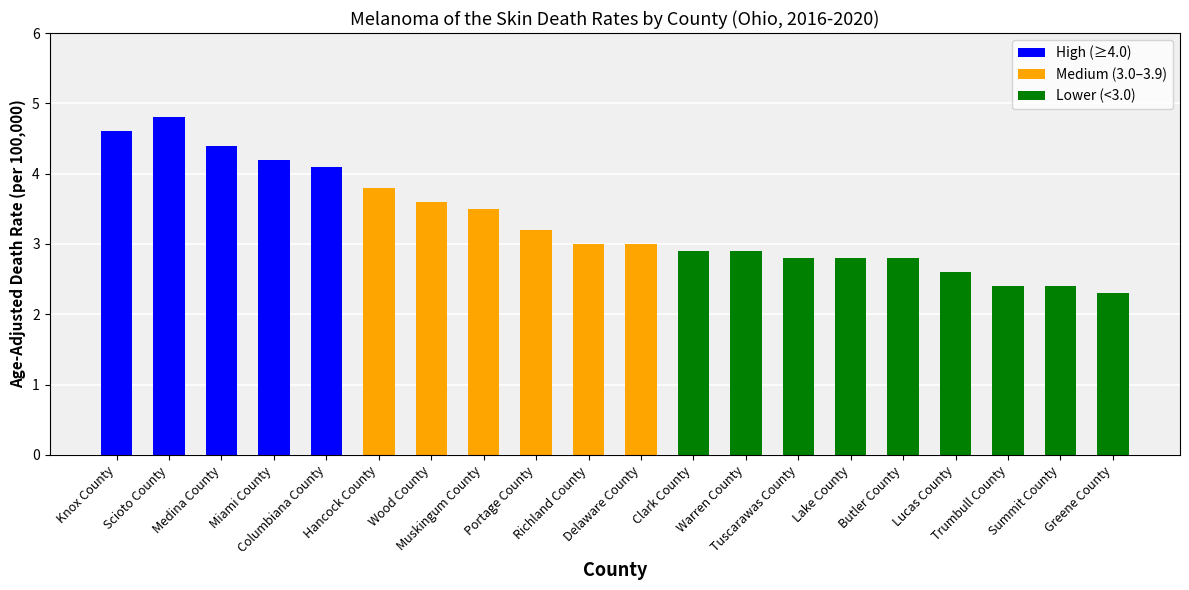

The chart shows a value of 7.1 at Medina County. True or false?

False